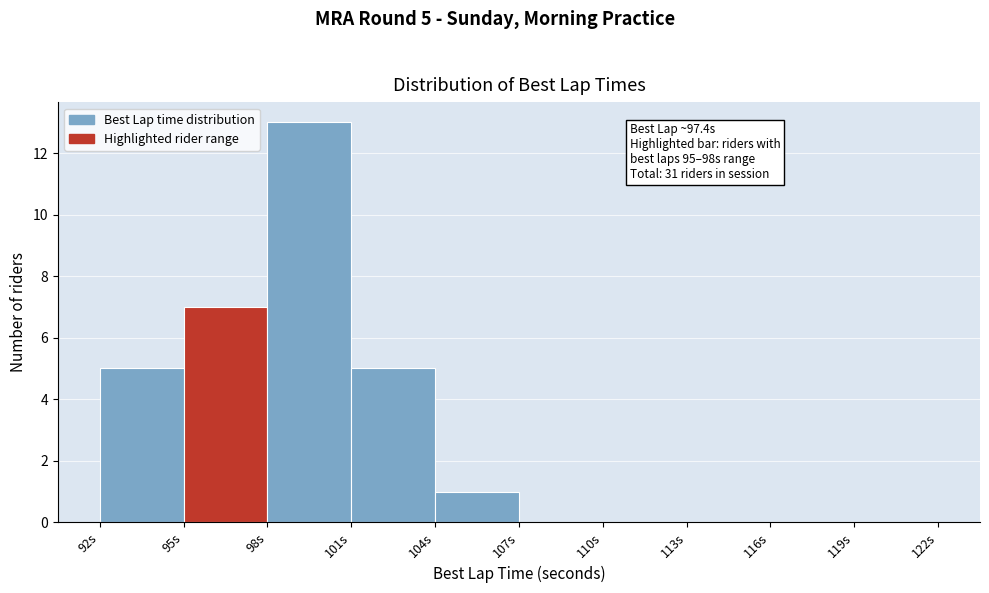

Over which range of the x-axis is the bar tallest?

98 to 101